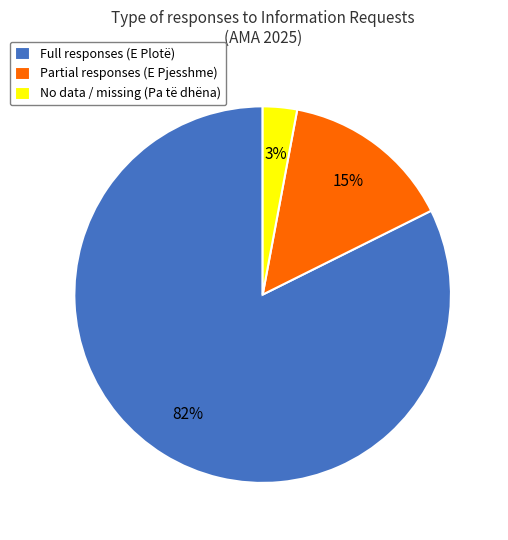

True or false: Partial responses (E Pjesshme) accounts for 15% of the total.

True